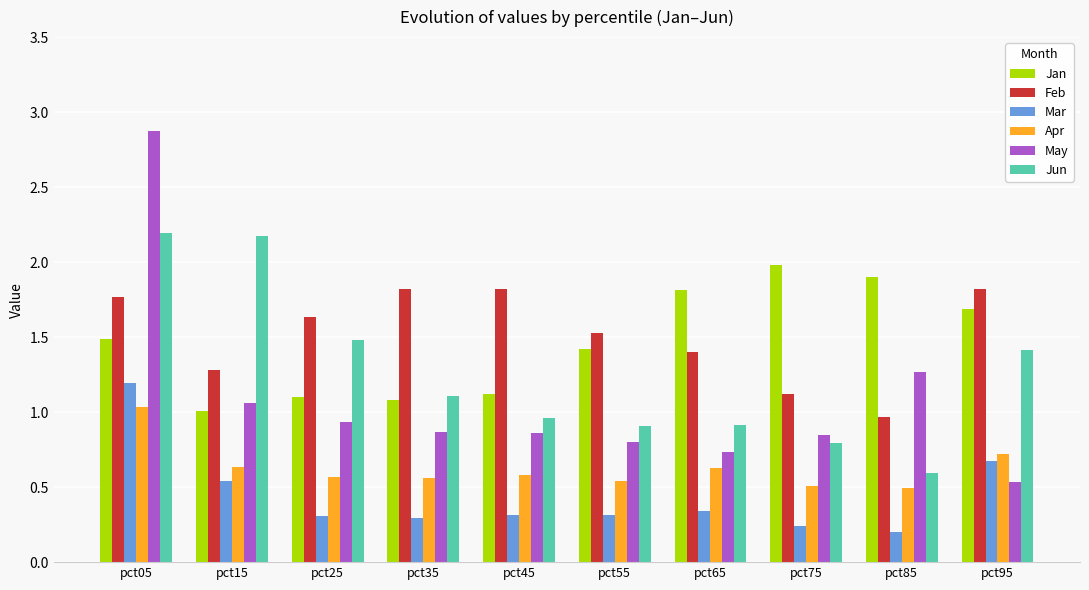

Which series has the widest spread of values?

May